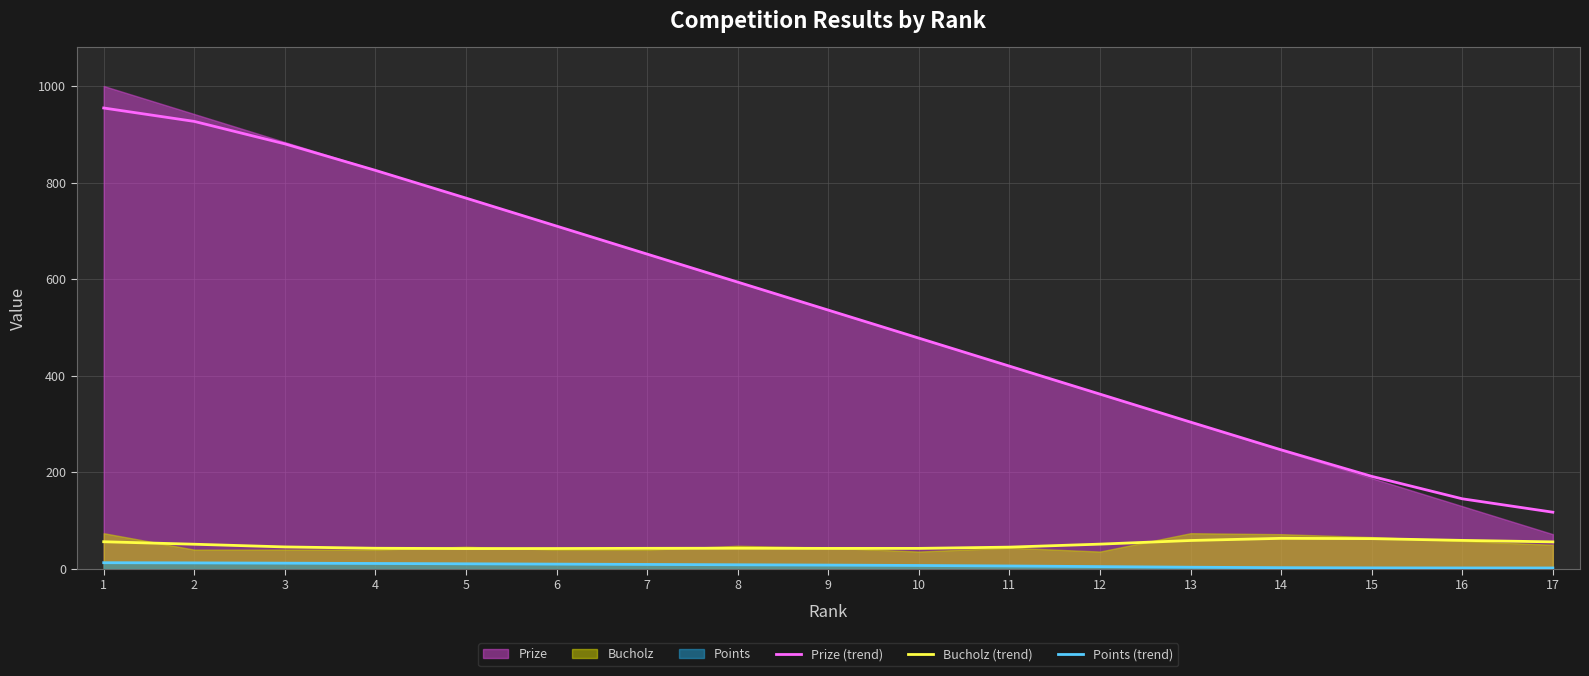

What is the maximum value for Prize (trend)?

954.5